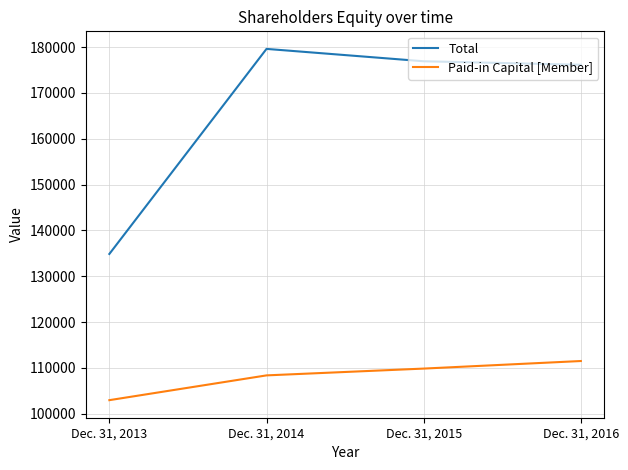

Between Dec. 31, 2013 and Dec. 31, 2014, which series saw the biggest shift?

Total